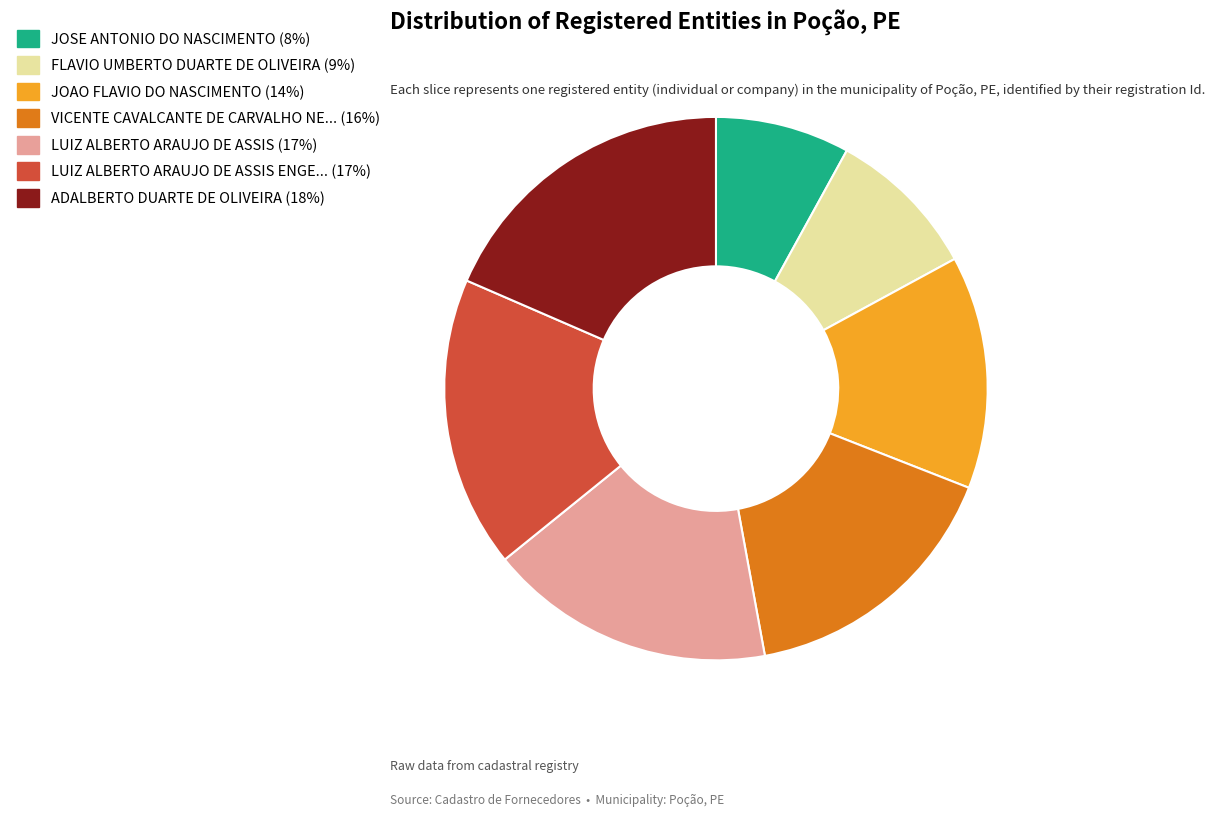

Is there a majority slice in this chart?

No